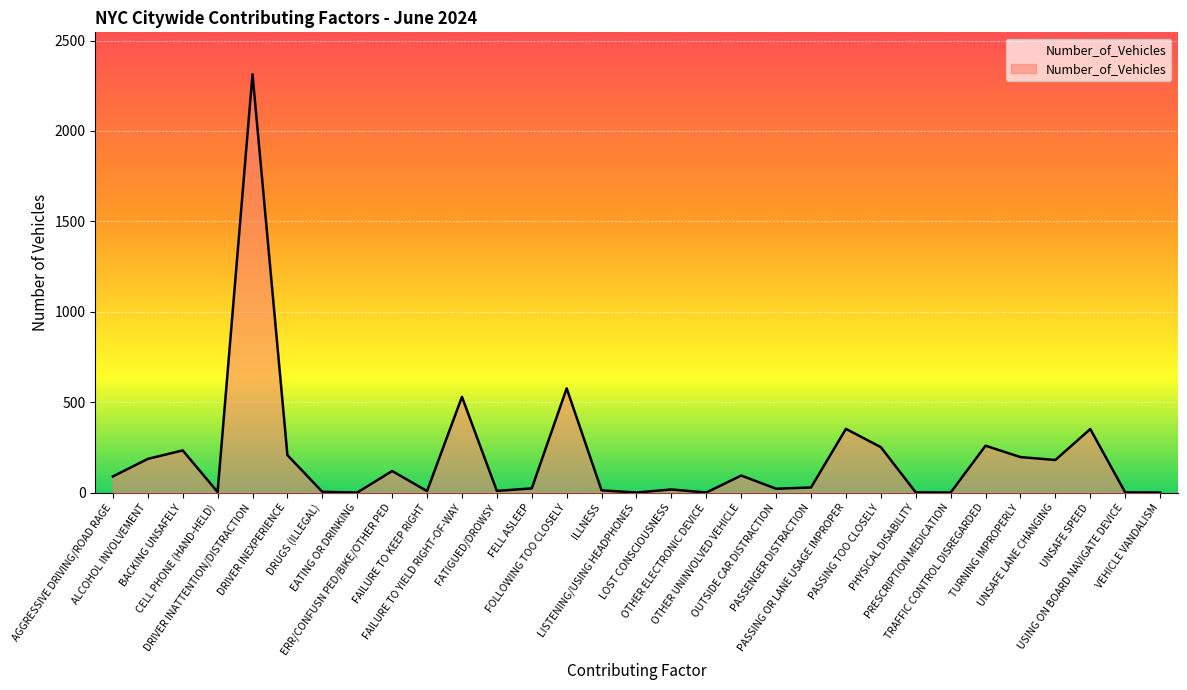

What is the greatest value displayed?

2314